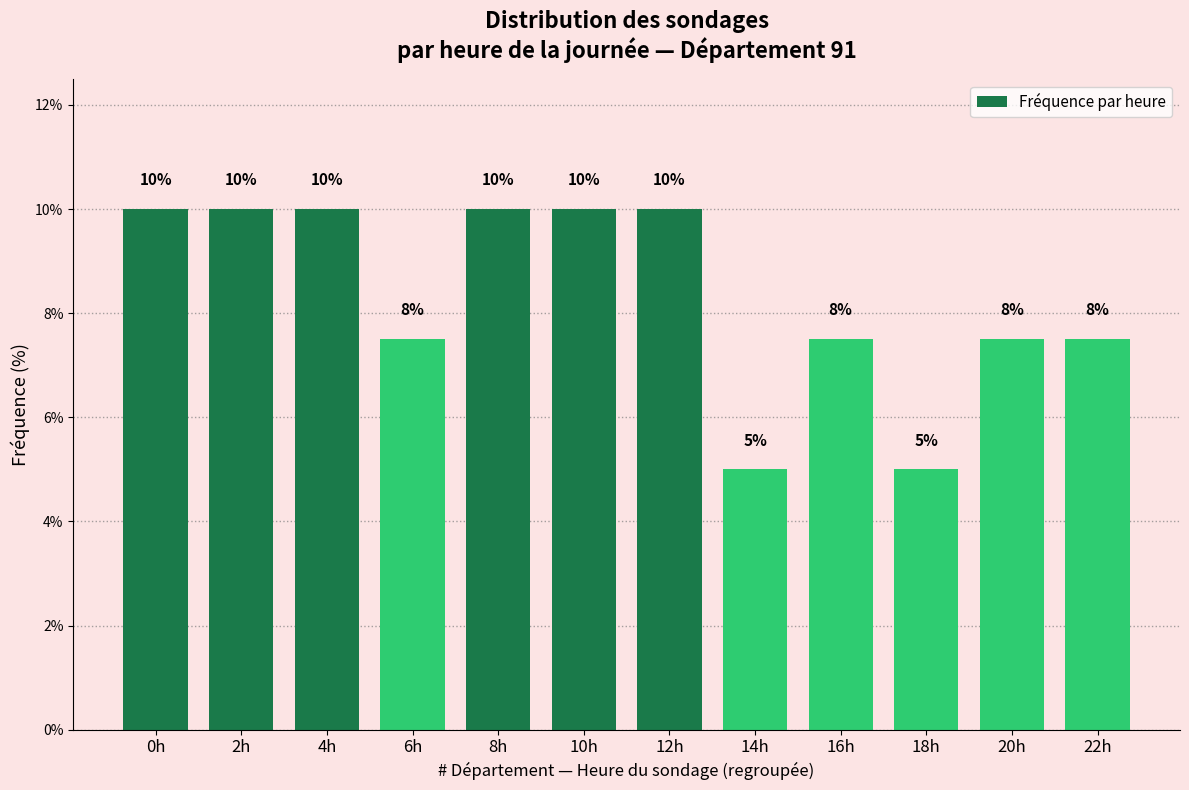

What is the approximate value at 4h?

10.0